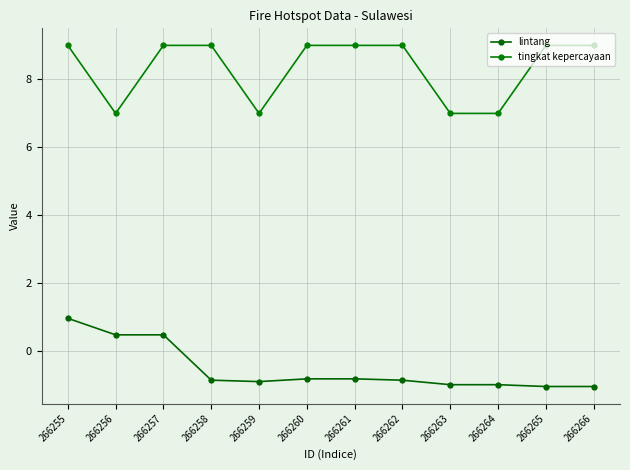

At 266255, list the series in order from smallest to largest.

lintang, tingkat kepercayaan